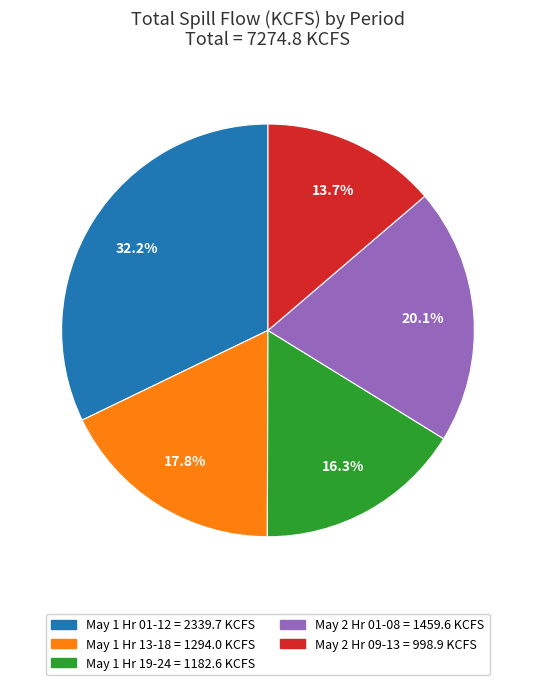

How many slices are in this pie chart?

5